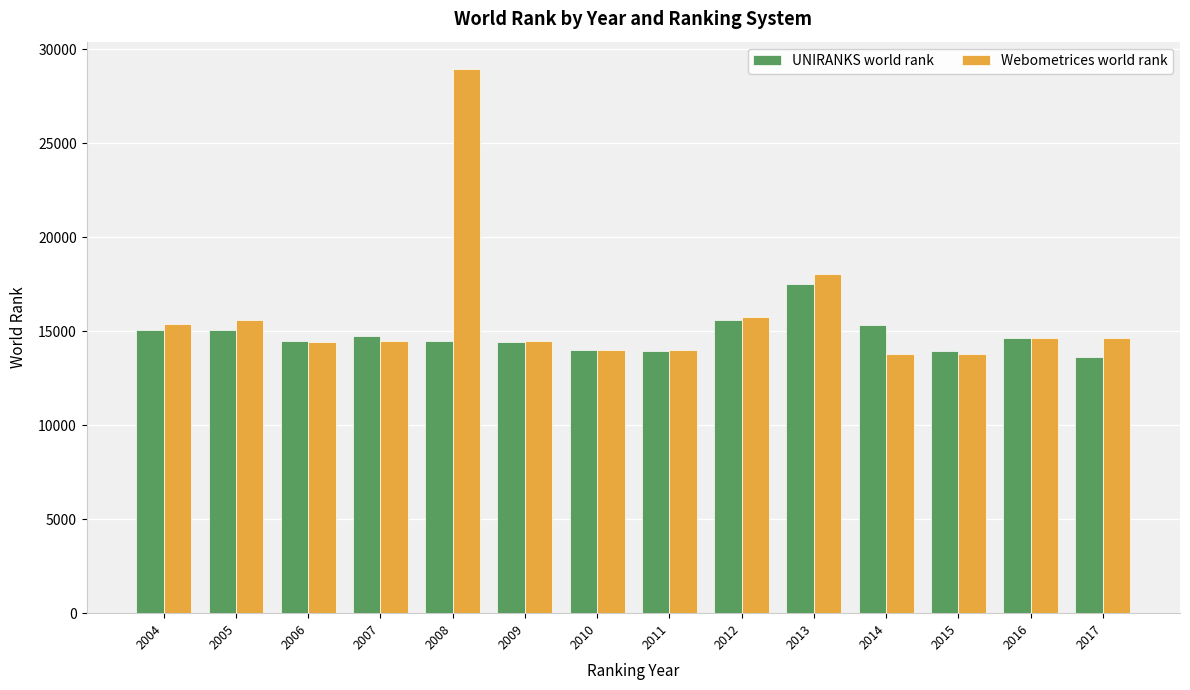

Which series has the widest spread of values?

Webometrices world rank